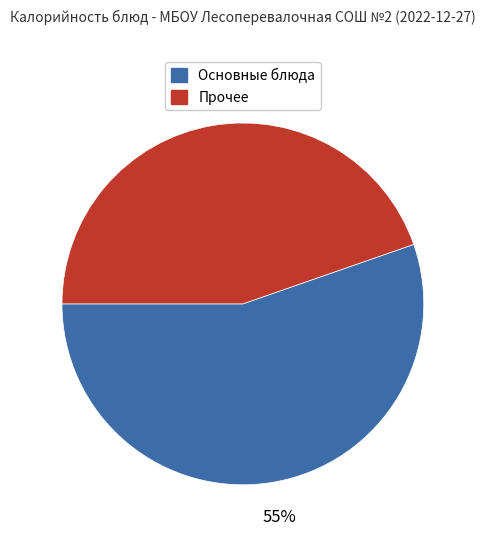

To the nearest percent, what is the average slice percentage?

50%